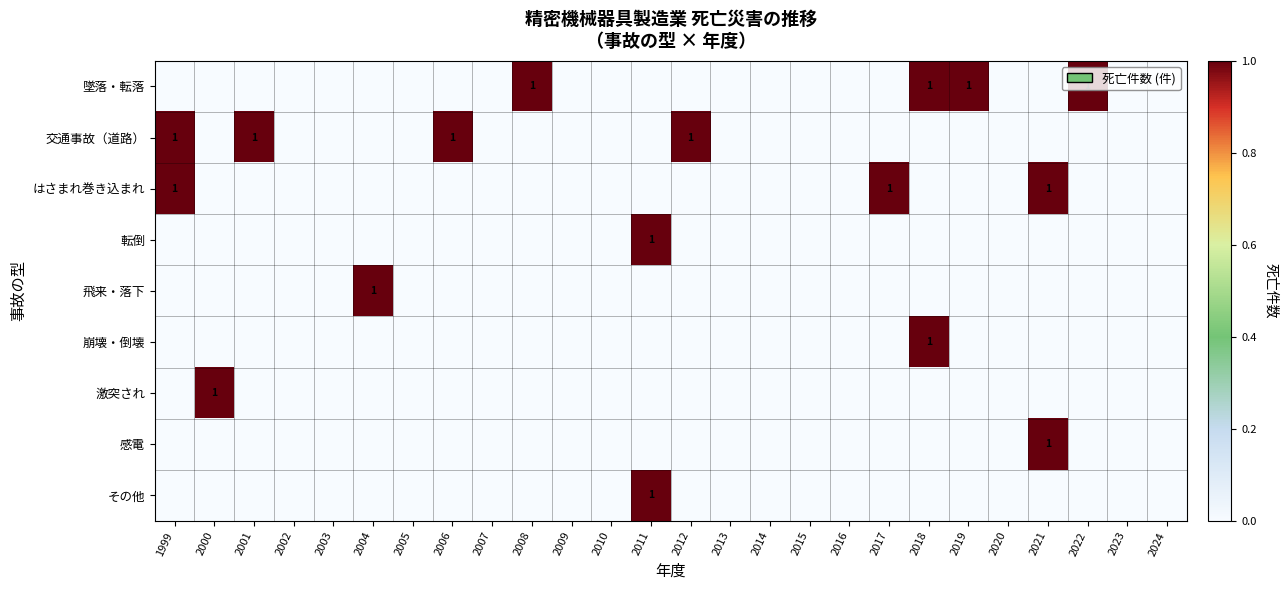

Which label corresponds to the largest value in the chart?

2008